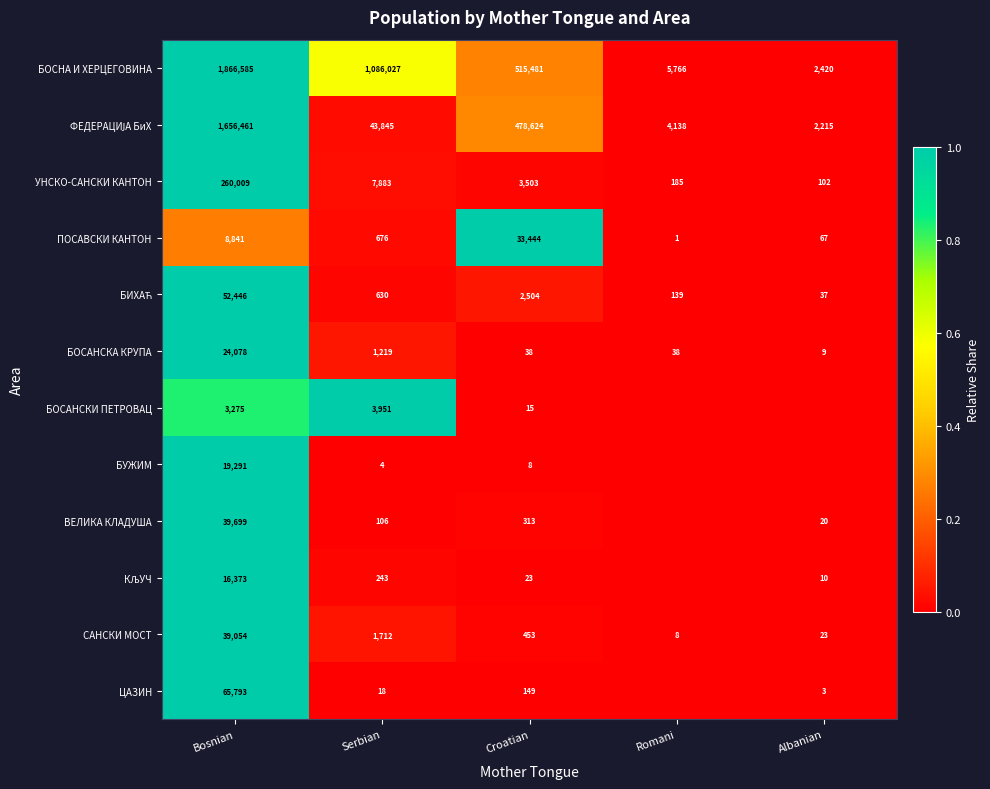

What is the difference between the ВЕЛИКА КЛАДУША values at Albanian and Croatian?

293